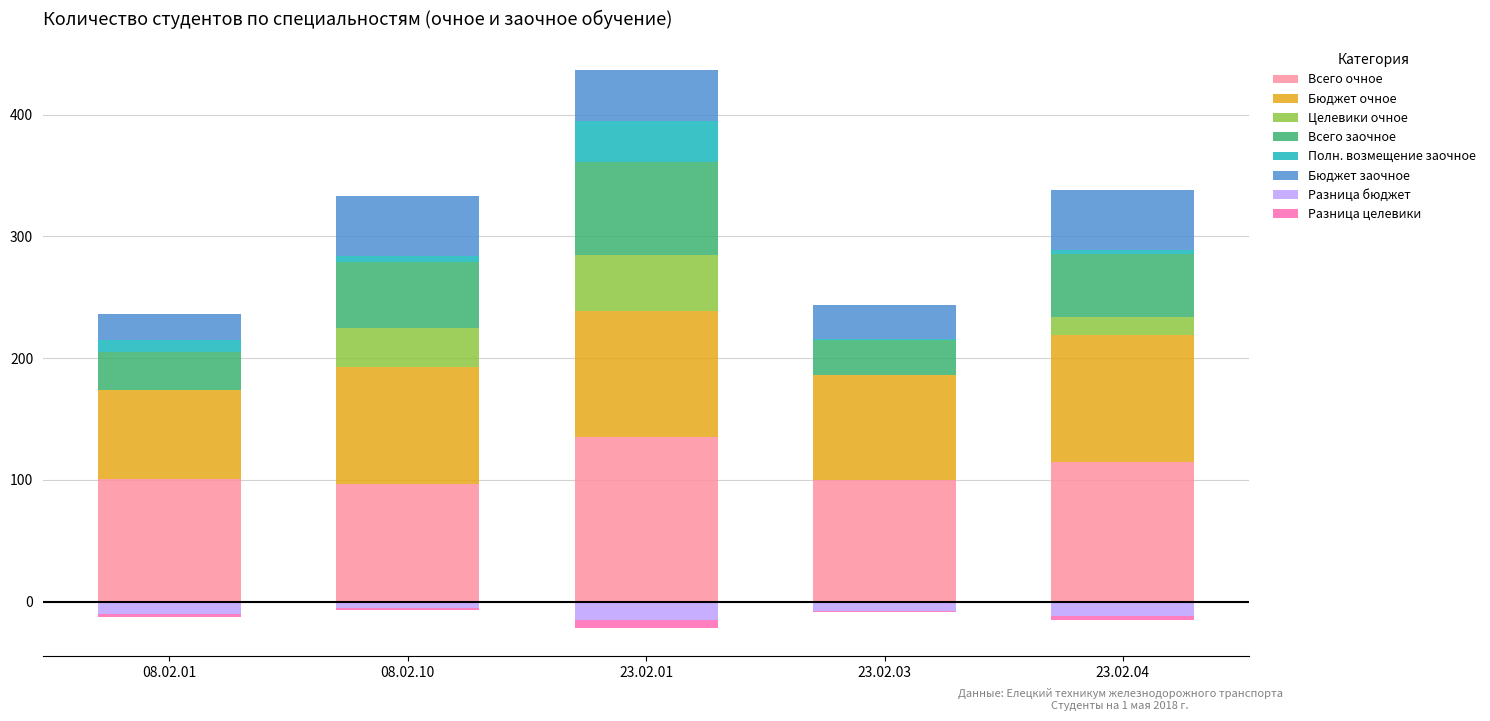

What is the average value of the Полн. возмещение заочное series?

11